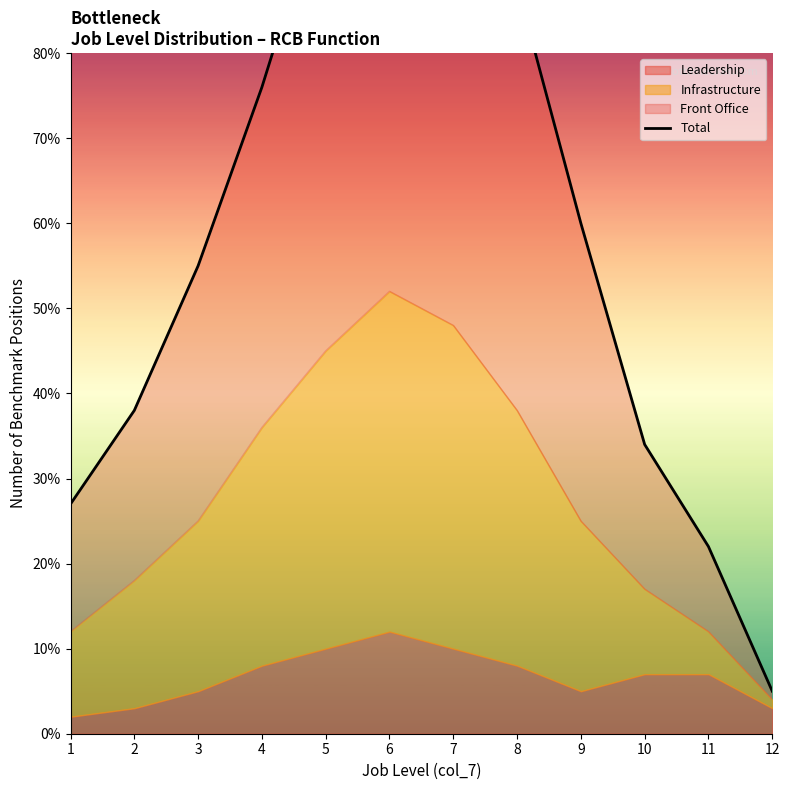

What is the maximum value shown in the chart?

112